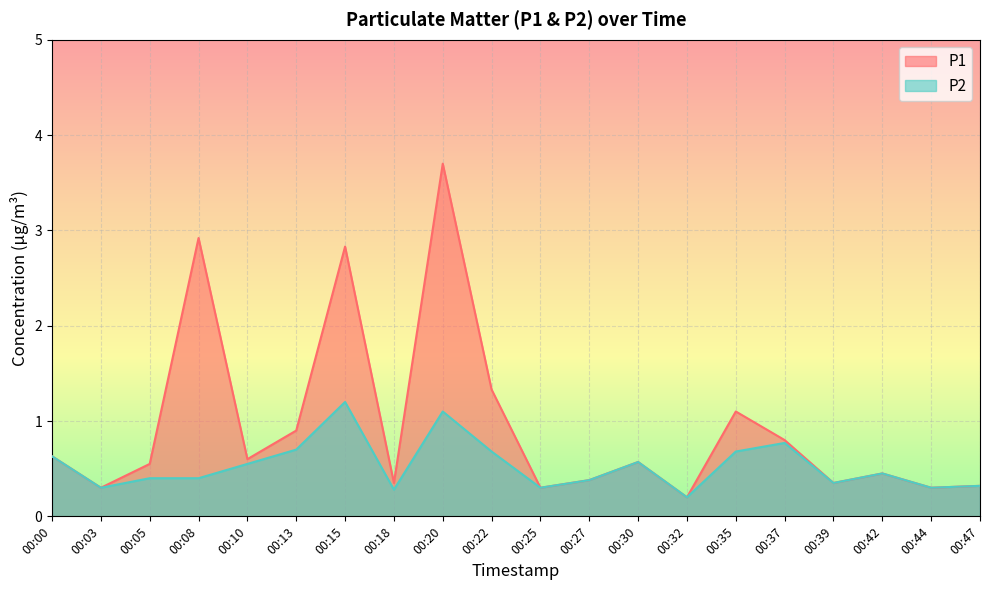

What is the value of the P2 point at the 12th from the left?

0.4